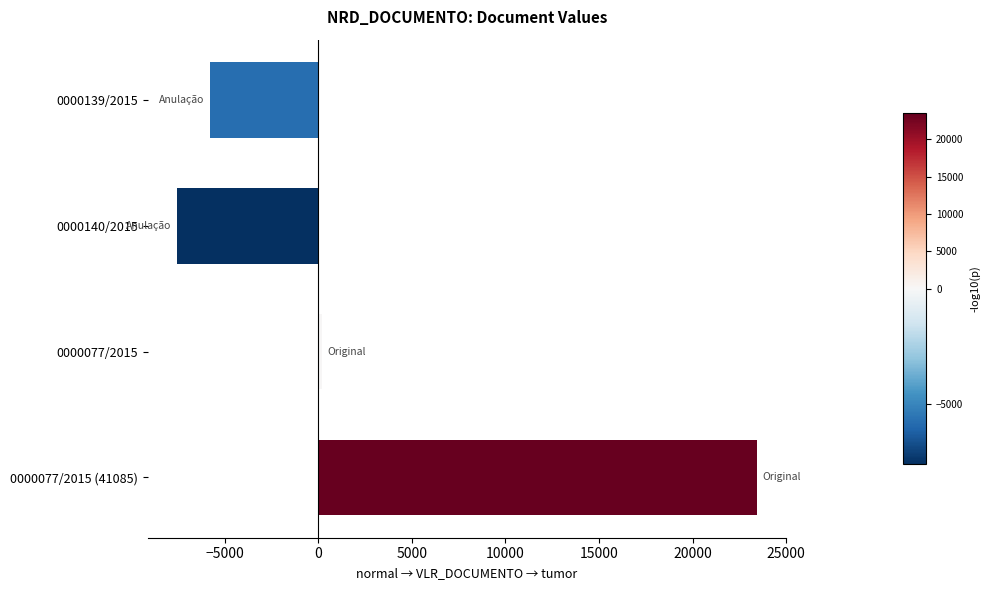

What is the change in value from 0000139/2015 to 0000140/2015?

-1791.6